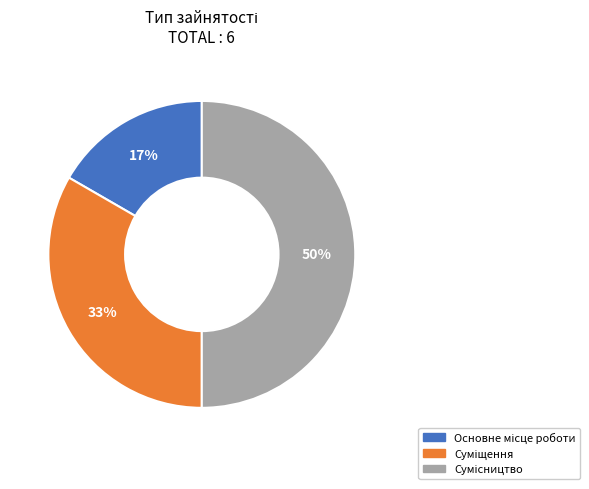

How many segments does this pie chart have?

3